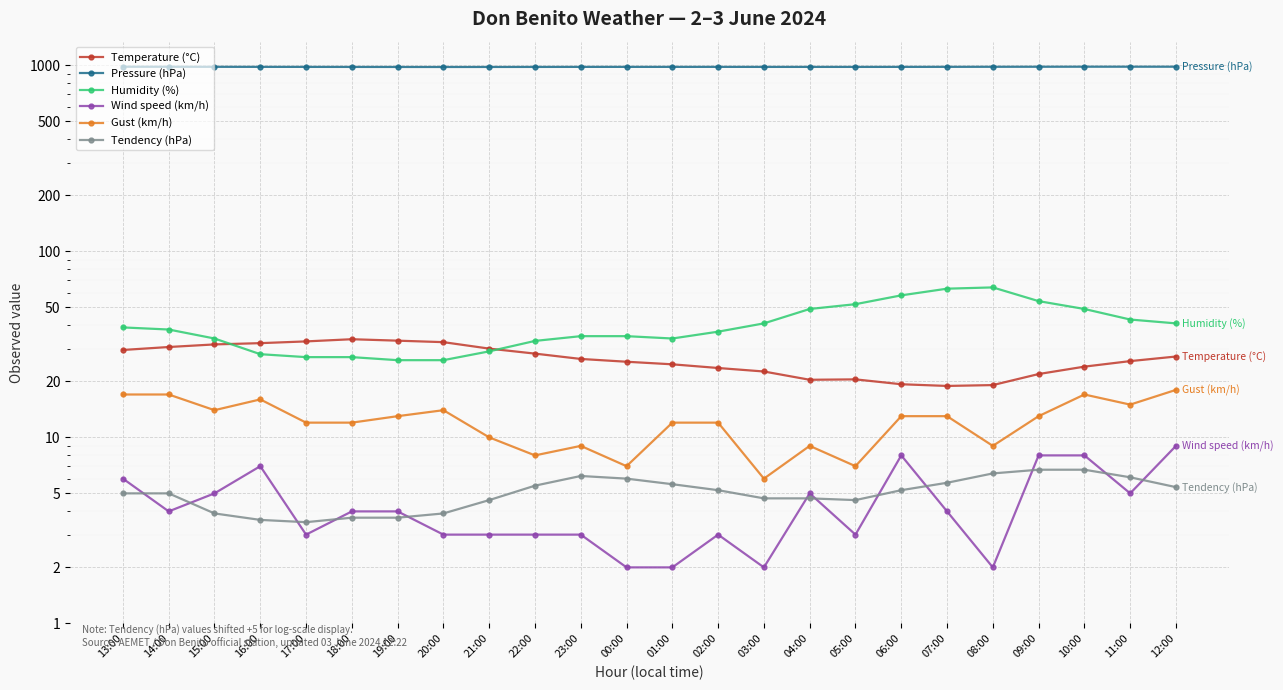

Which series has the largest range (max minus min)?

Humidity (%)